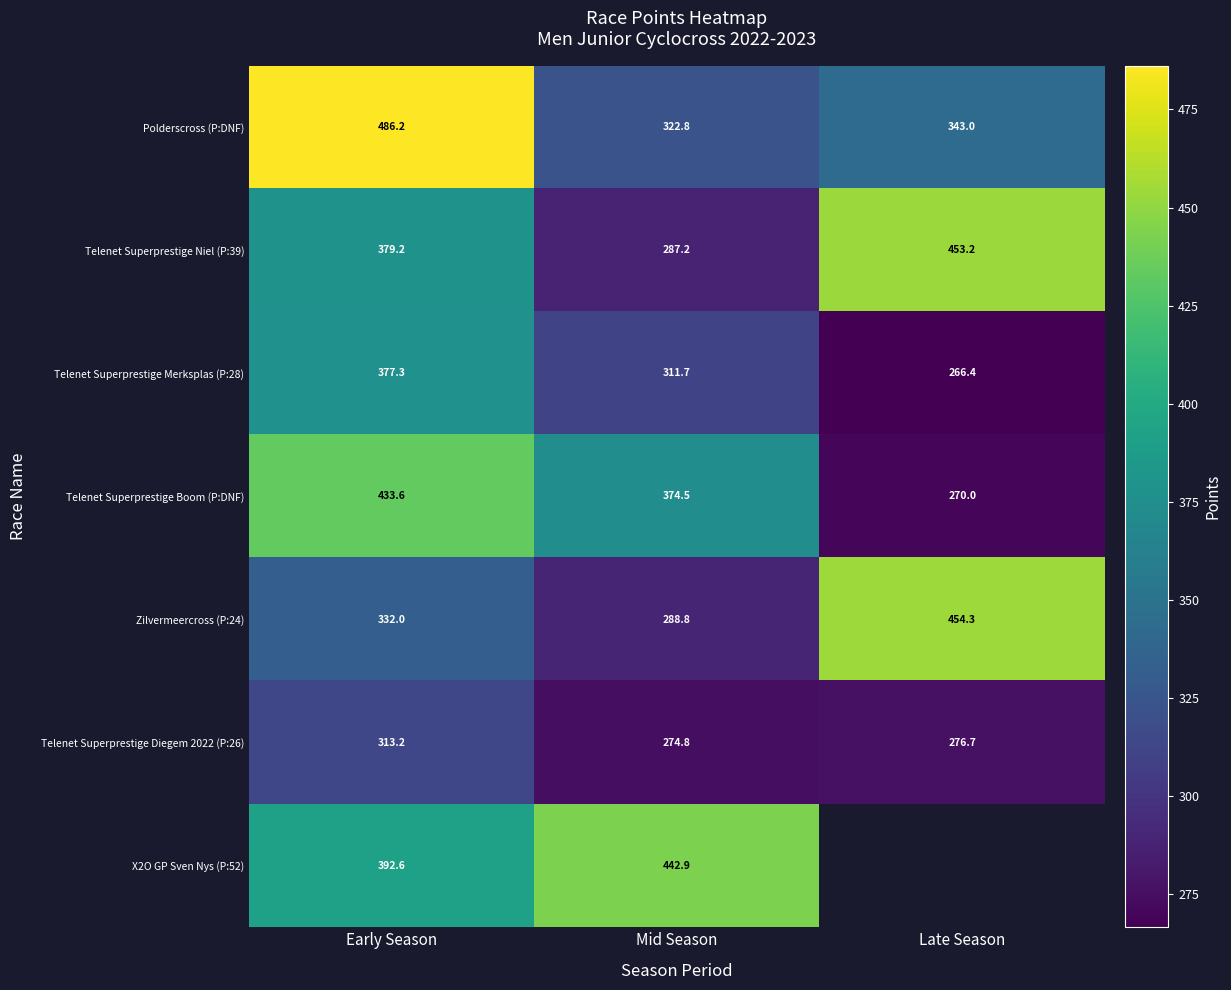

List the labels in order of Telenet Superprestige Boom (P:DNF) value, smallest first.

Late Season, Mid Season, Early Season